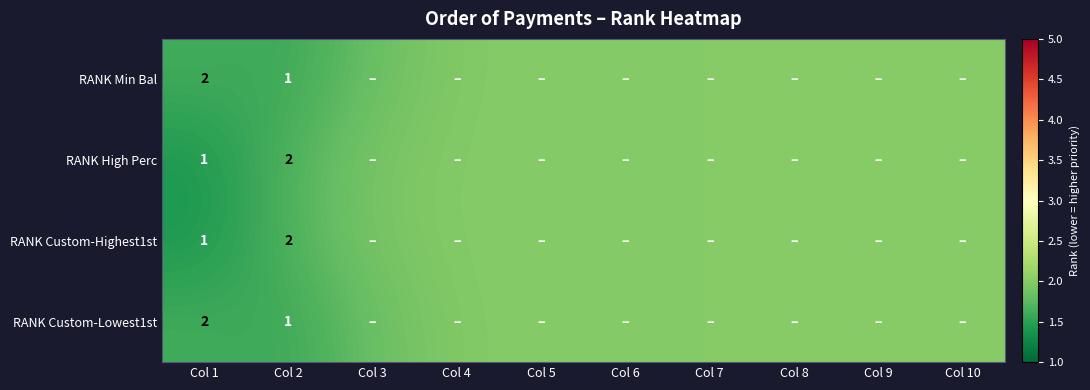

Which has a higher value, Col 9 or Col 4?

Col 9